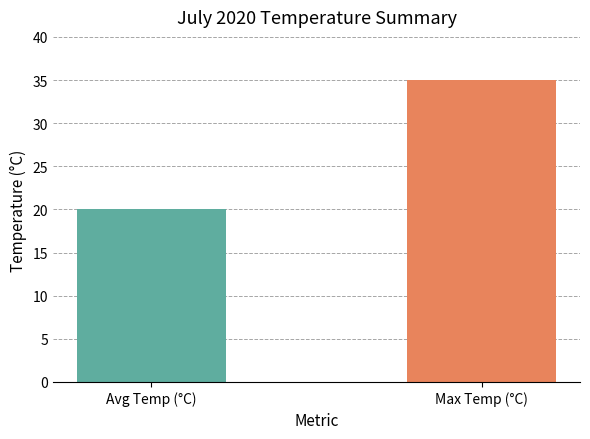

What is the greatest value displayed?

35.0